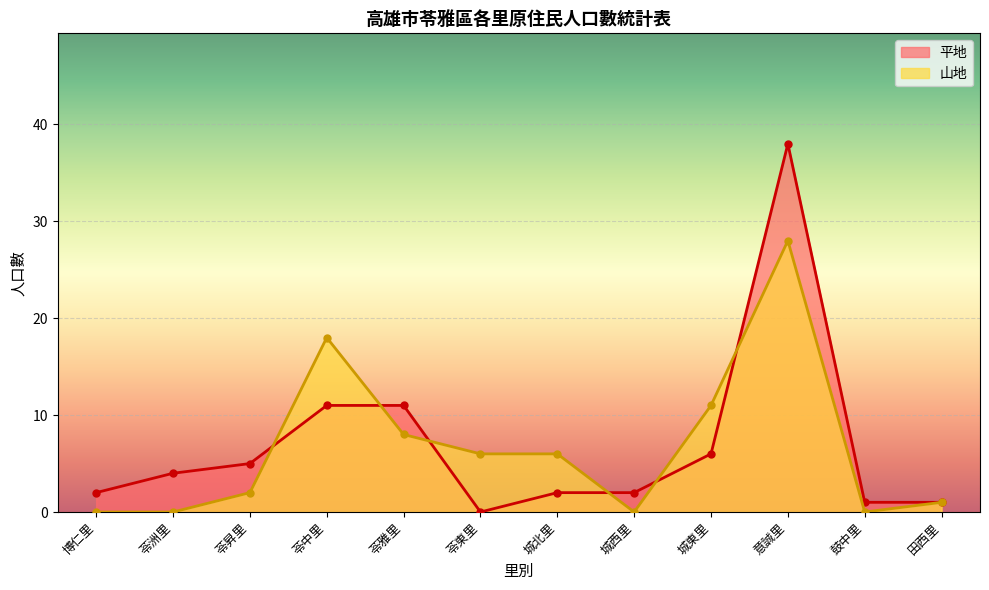

How many data points does each series have?

12